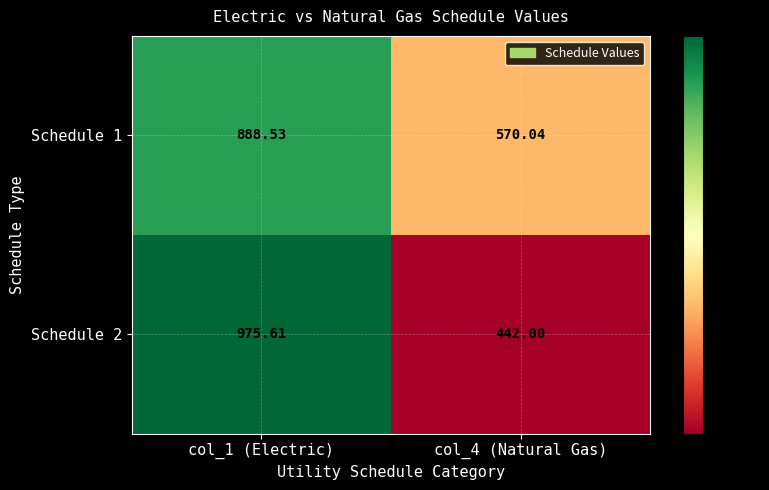

Is the value of Schedule 1 at col_4 (Natural Gas) greater than the value of Schedule 2 at col_4 (Natural Gas)?

Yes